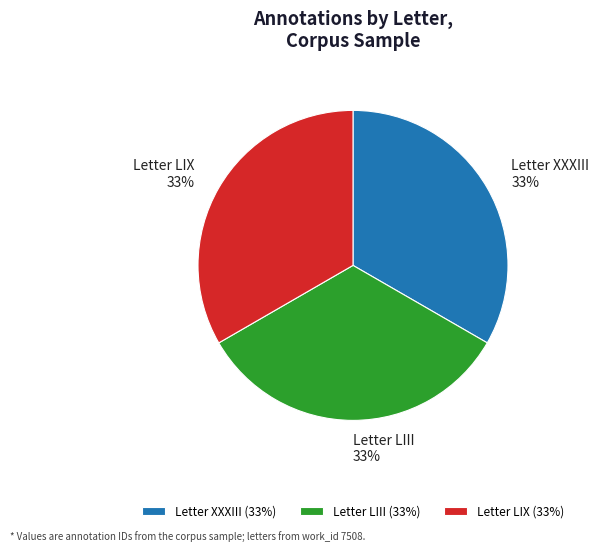

How many slices are in this pie chart?

3